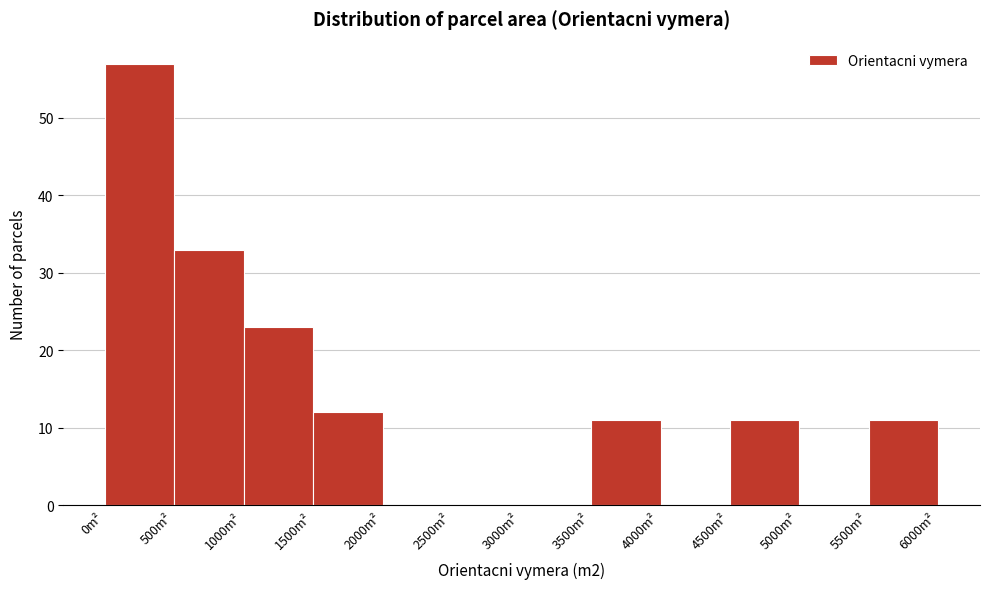

Reading left to right, list every bar in this chart as the range it spans on the x-axis followed by its height. The values are not printed on the chart, so give them approximately, as read against the axis.

0 to 500: 57
500 to 1000: 33
1000 to 1500: 23
1500 to 2000: 12
2000 to 2500: 0
2500 to 3000: 0
3000 to 3500: 0
3500 to 4000: 11
4000 to 4500: 0
4500 to 5000: 11
5000 to 5500: 0
5500 to 6000: 11